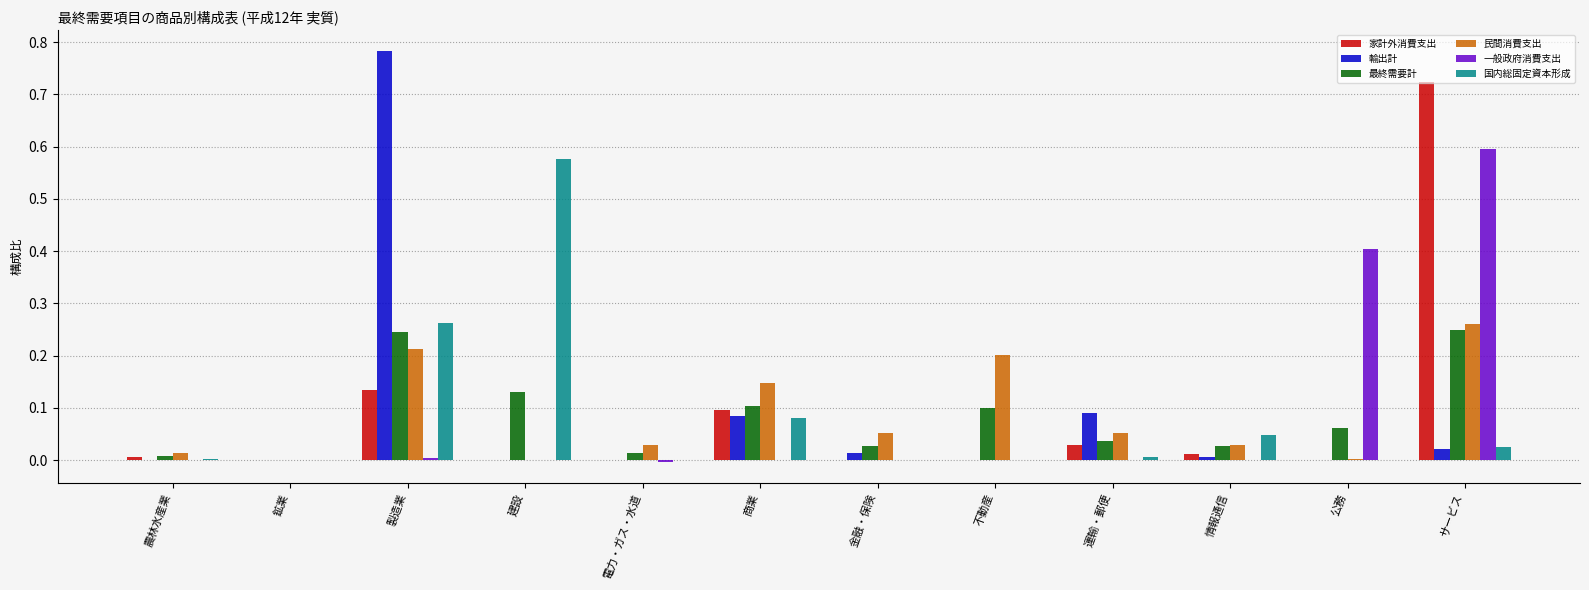

How many groups of bars are there?

12